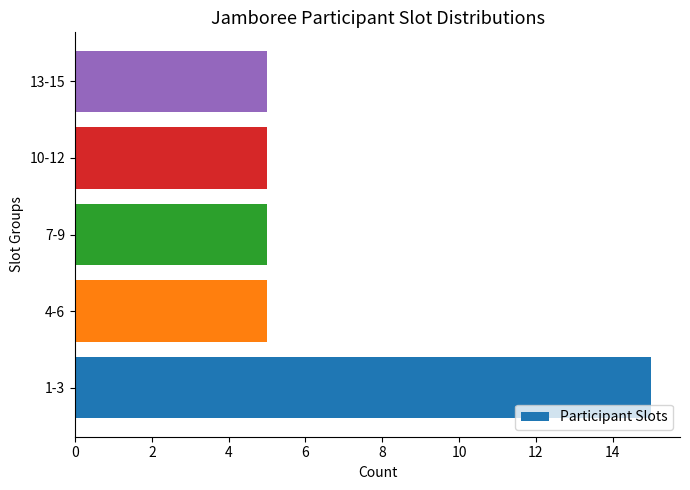

What is the difference between the maximum and minimum values?

10